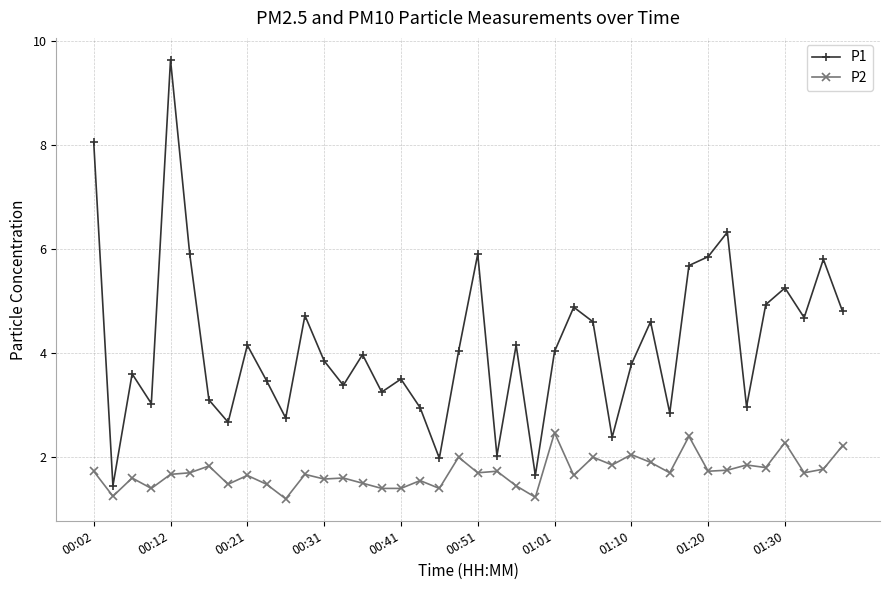

Rank the series by their average value, from lowest to highest.

P2, P1